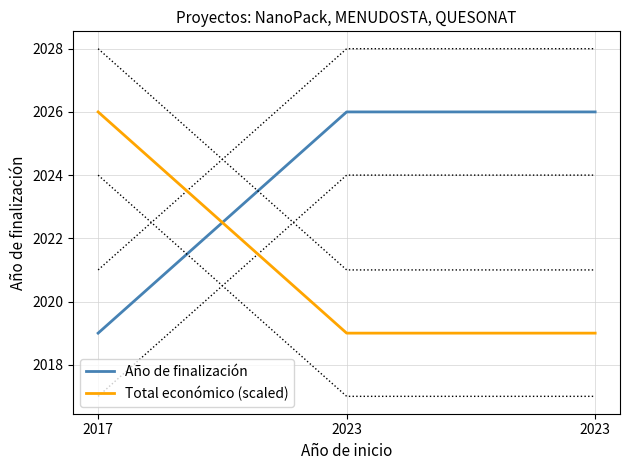

Rank the series at 2023 from highest to lowest value.

Año de finalización, Total económico (scaled)